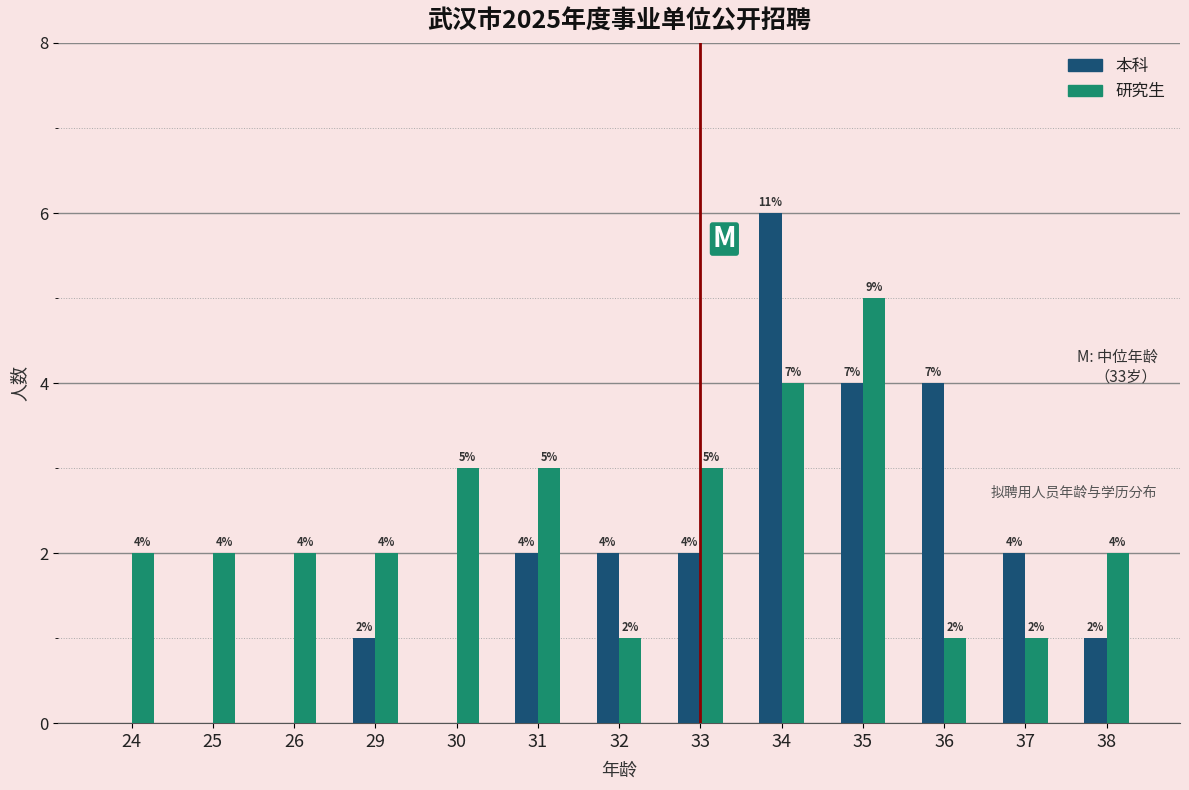

What value does the 研究生 series have at 29?

2